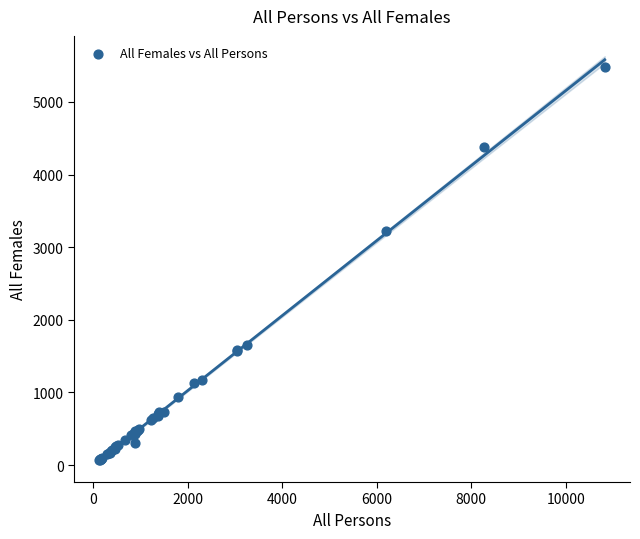

What Y value in the scatter plot is closest to 2773?

3220